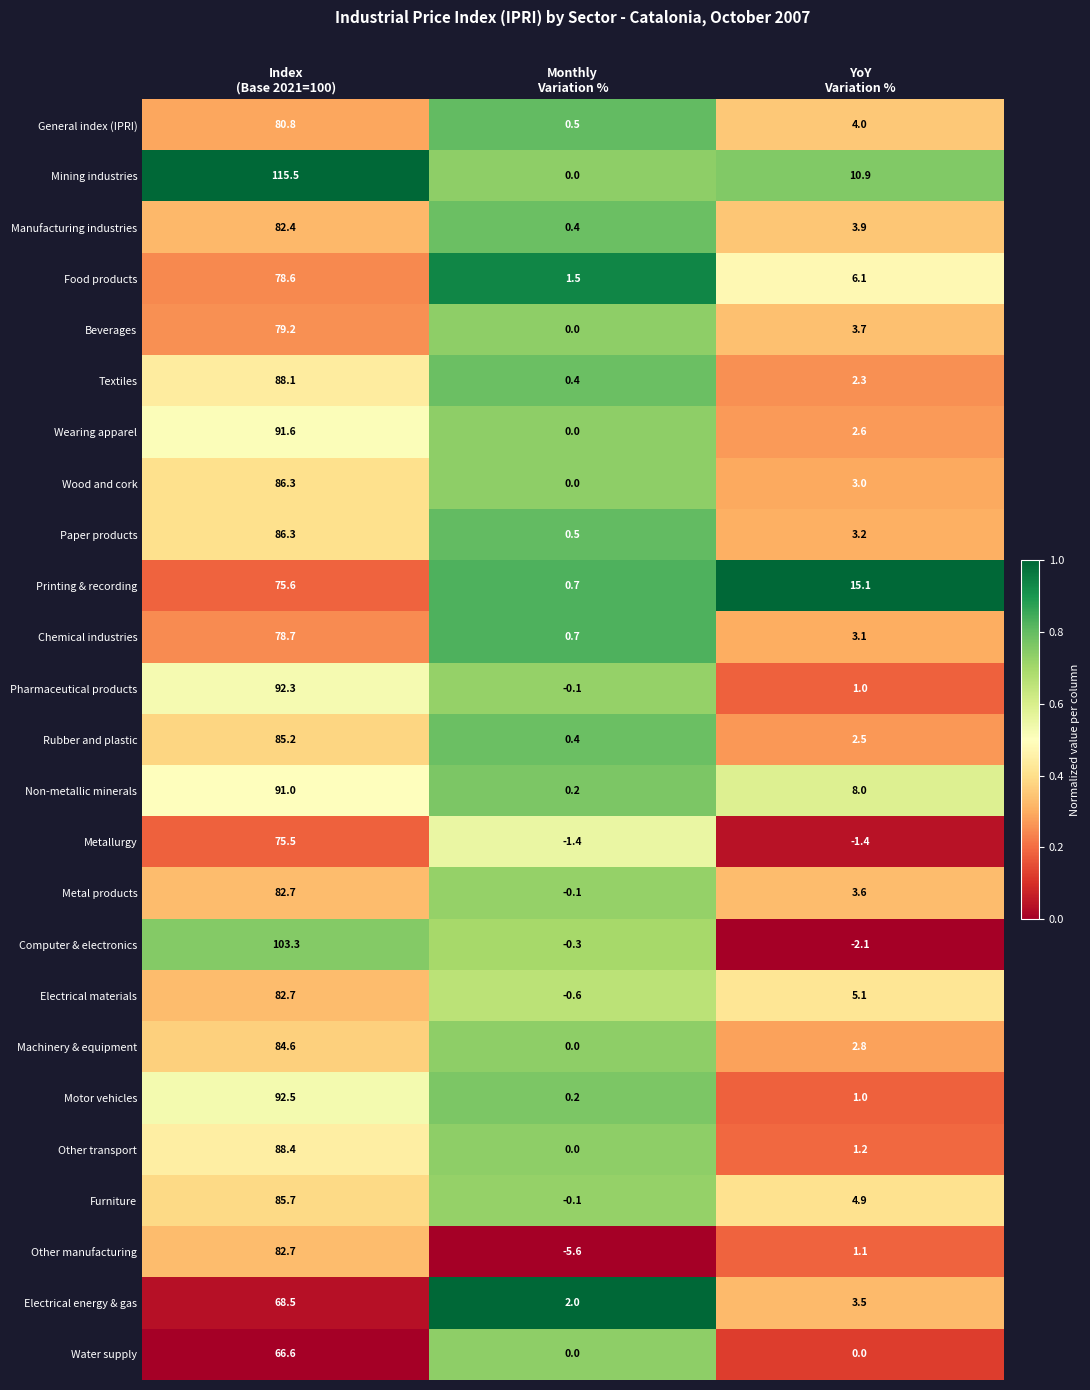

What is the maximum value shown in the chart?

115.5